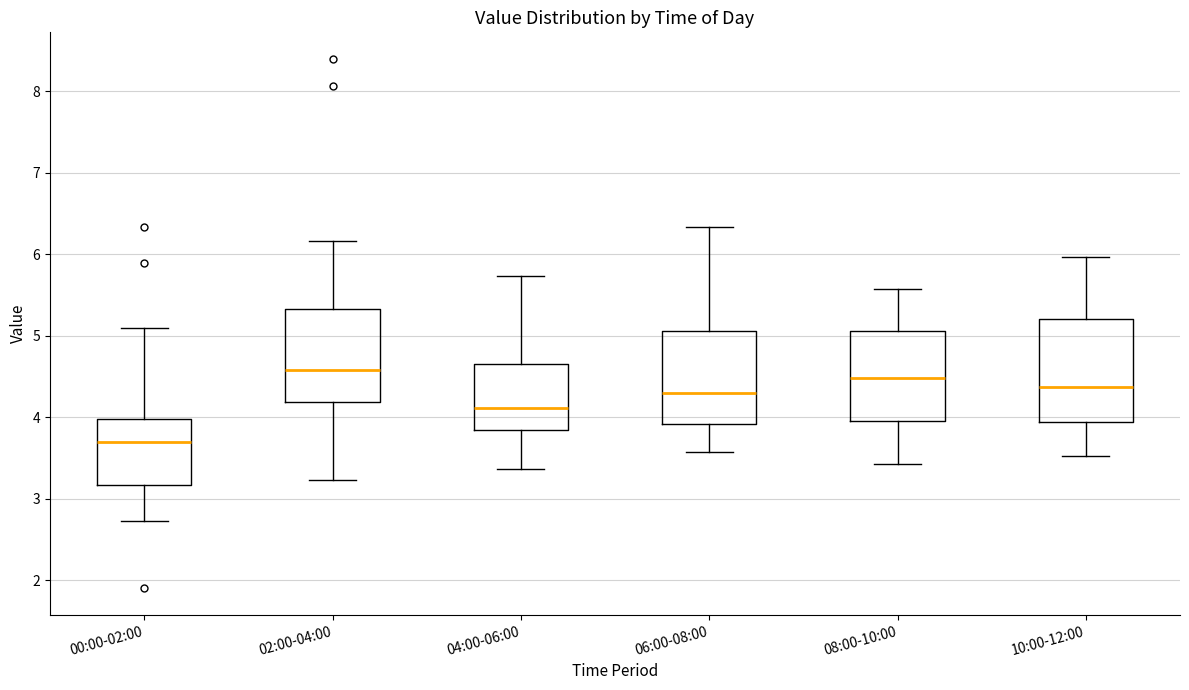

Where does the upper whisker of the box for 04:00-06:00 end on the y-axis? The values are not printed on the chart, so give them approximately, as read against the axis.

5.7